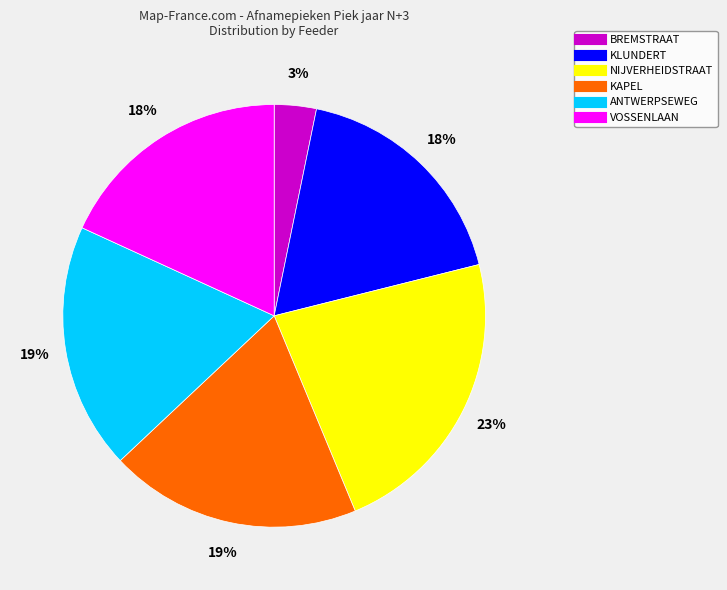

Is the sum of NIJVERHEIDSTRAAT and ANTWERPSEWEG greater than half?

No